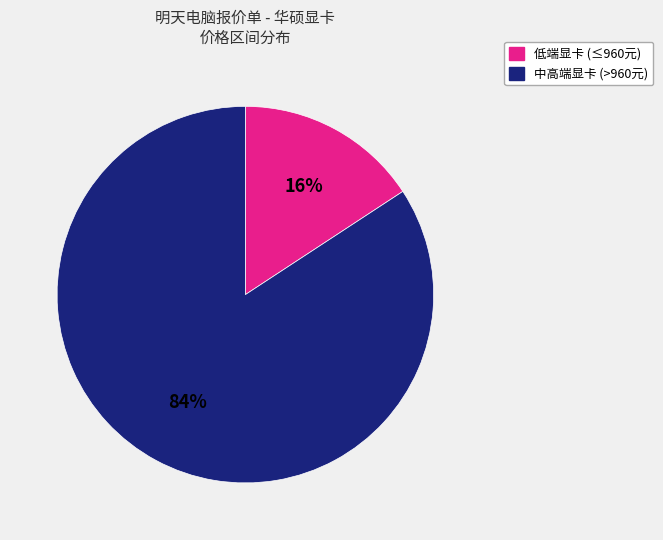

How many segments does this pie chart have?

2